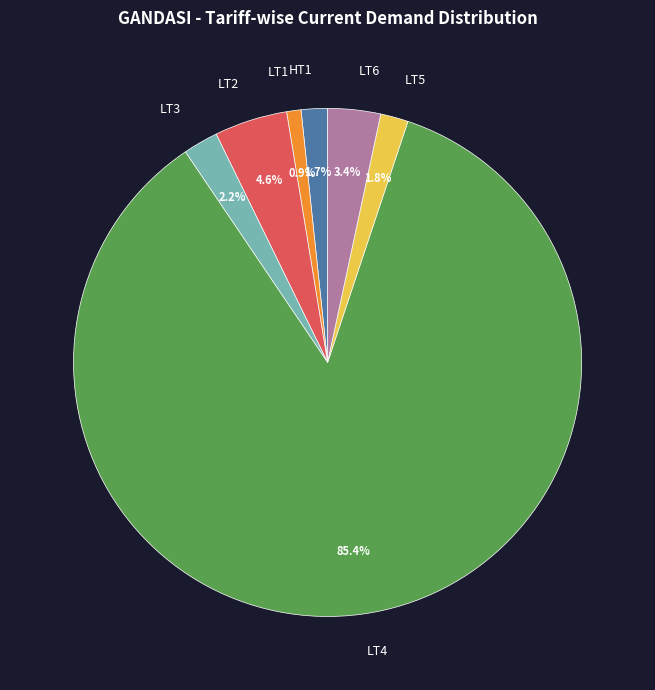

The HT1 slice represents 2% of the pie. True or false?

True